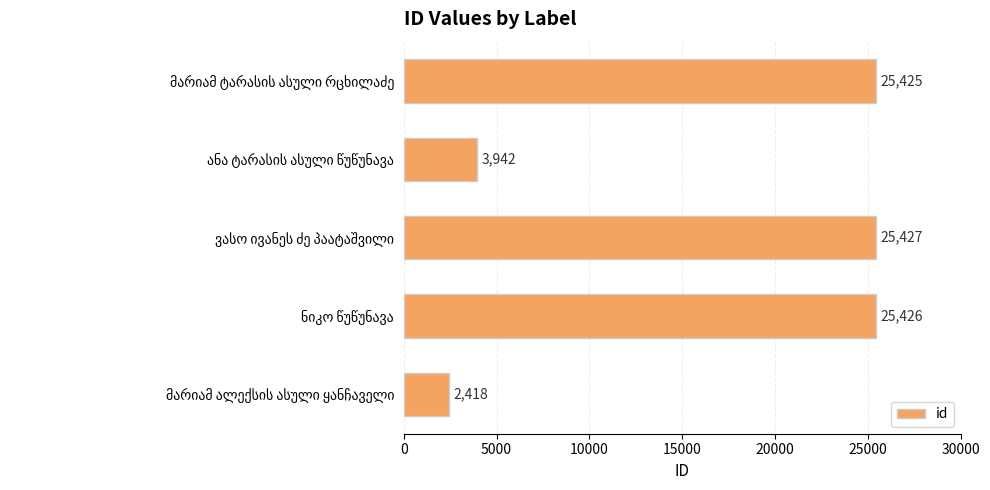

Does the chart contain any negative values?

No